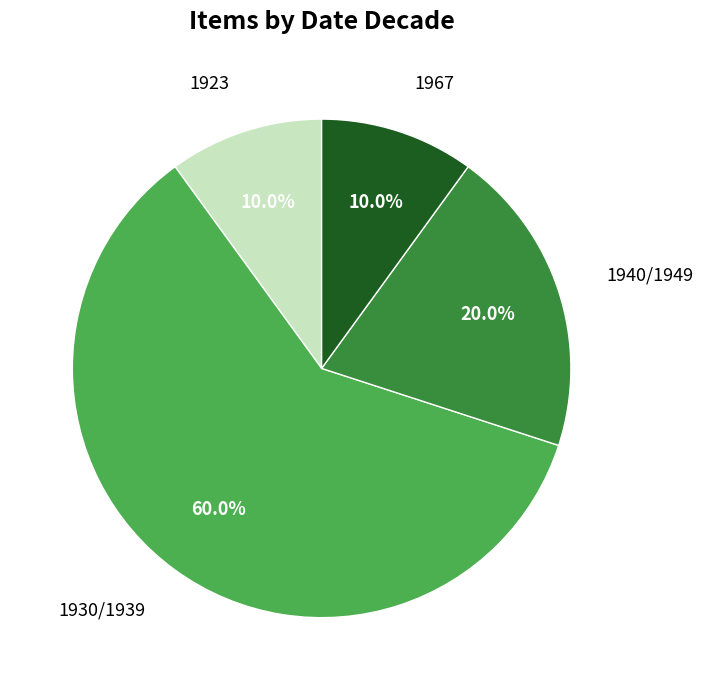

What is the ratio of the value at 1930/1939 to the value at 1923?

6.0